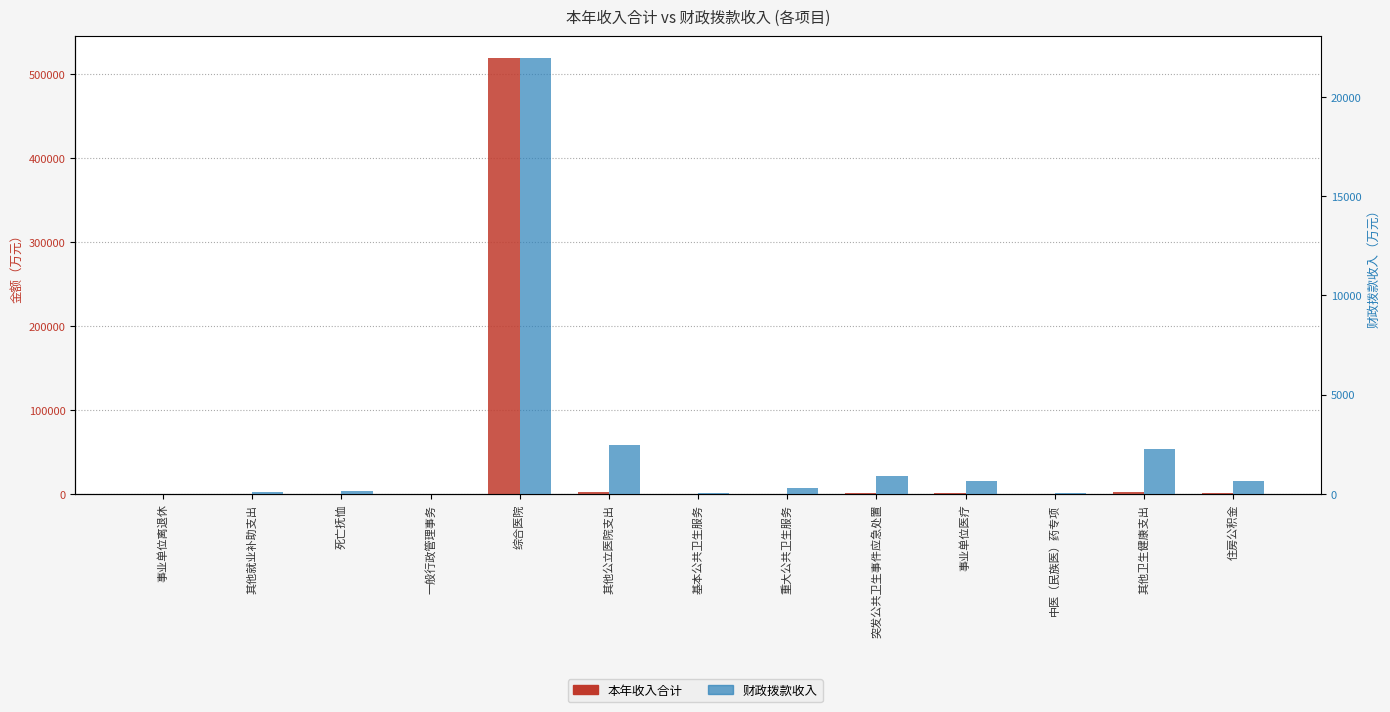

Where does the 财政拨款收入 series first go above 303?

综合医院